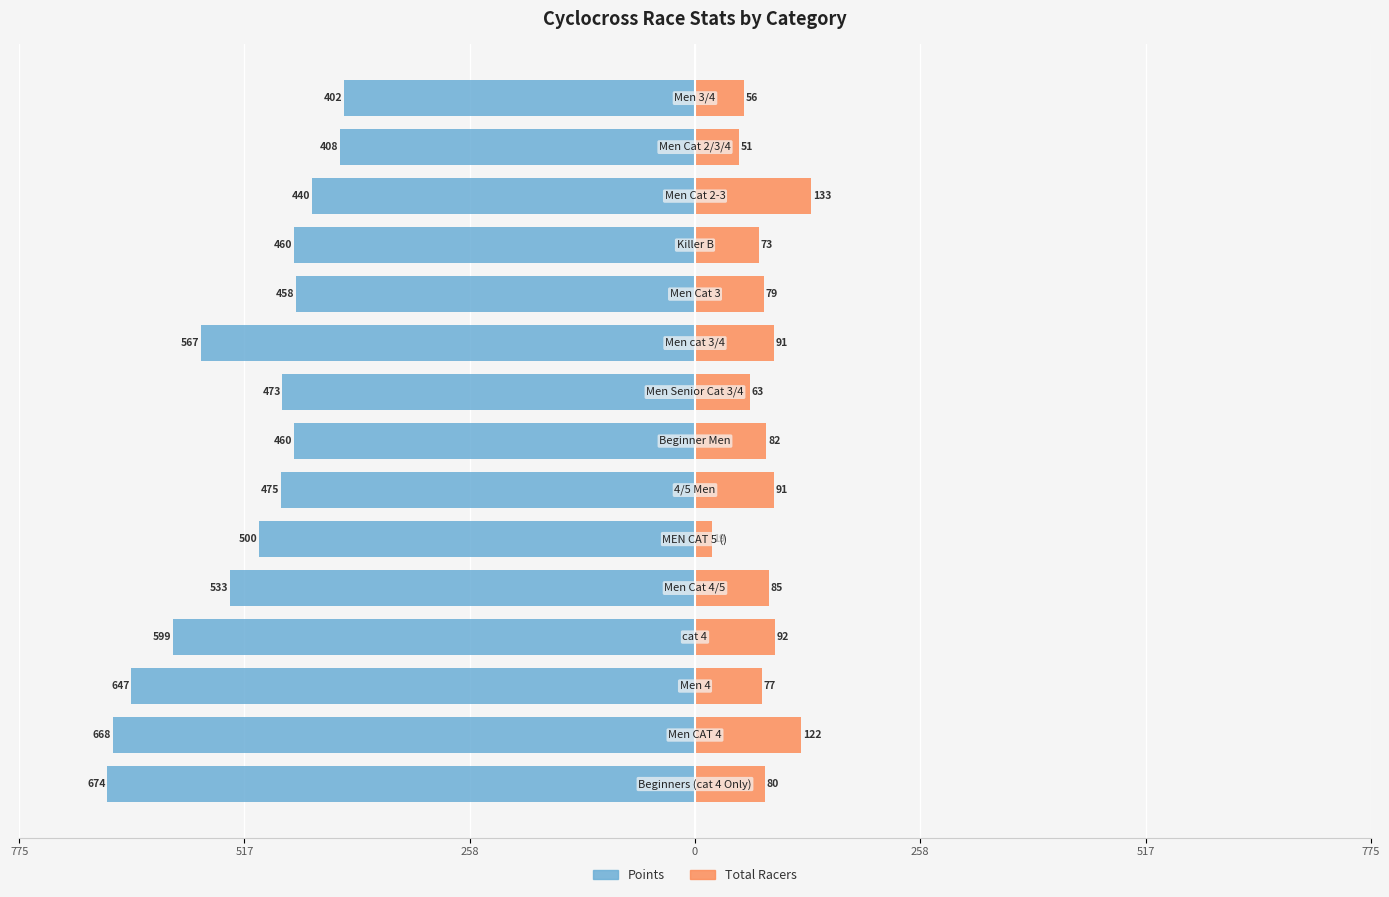

The Points series shows -274.6 at 775. True or false?

False